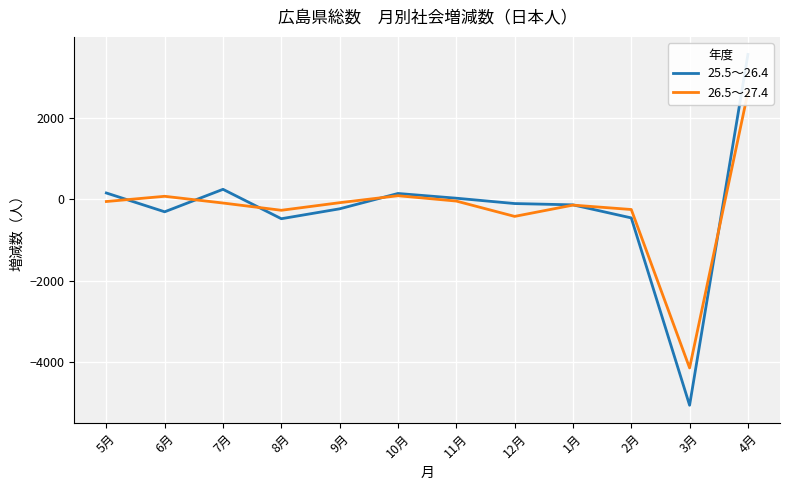

What is the difference between the 25.5～26.4 values at 9月 and 11月?

260